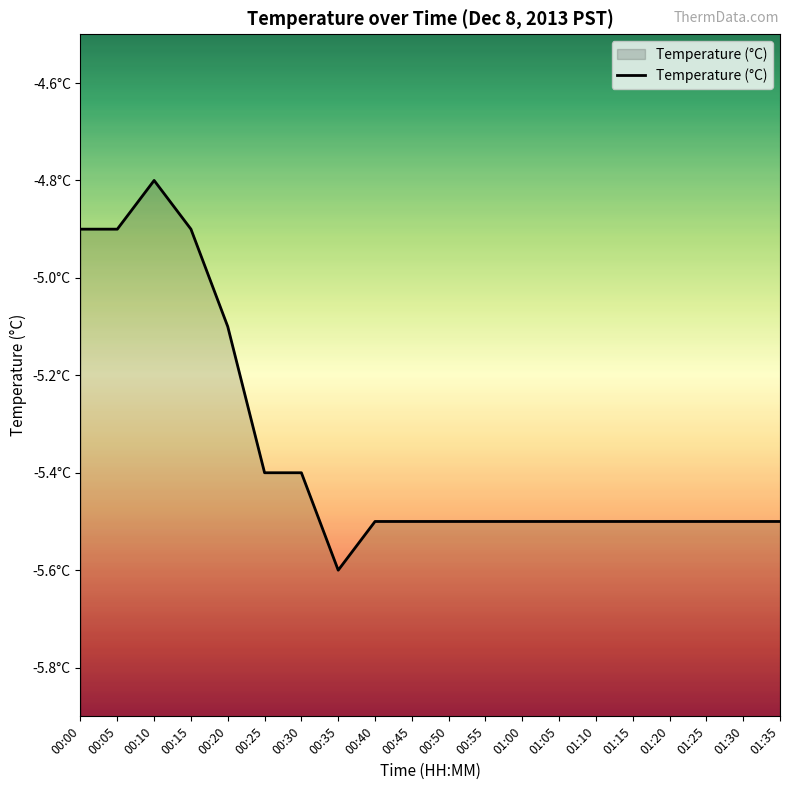

The chart shows a value of -5.5 at 01:10. True or false?

True